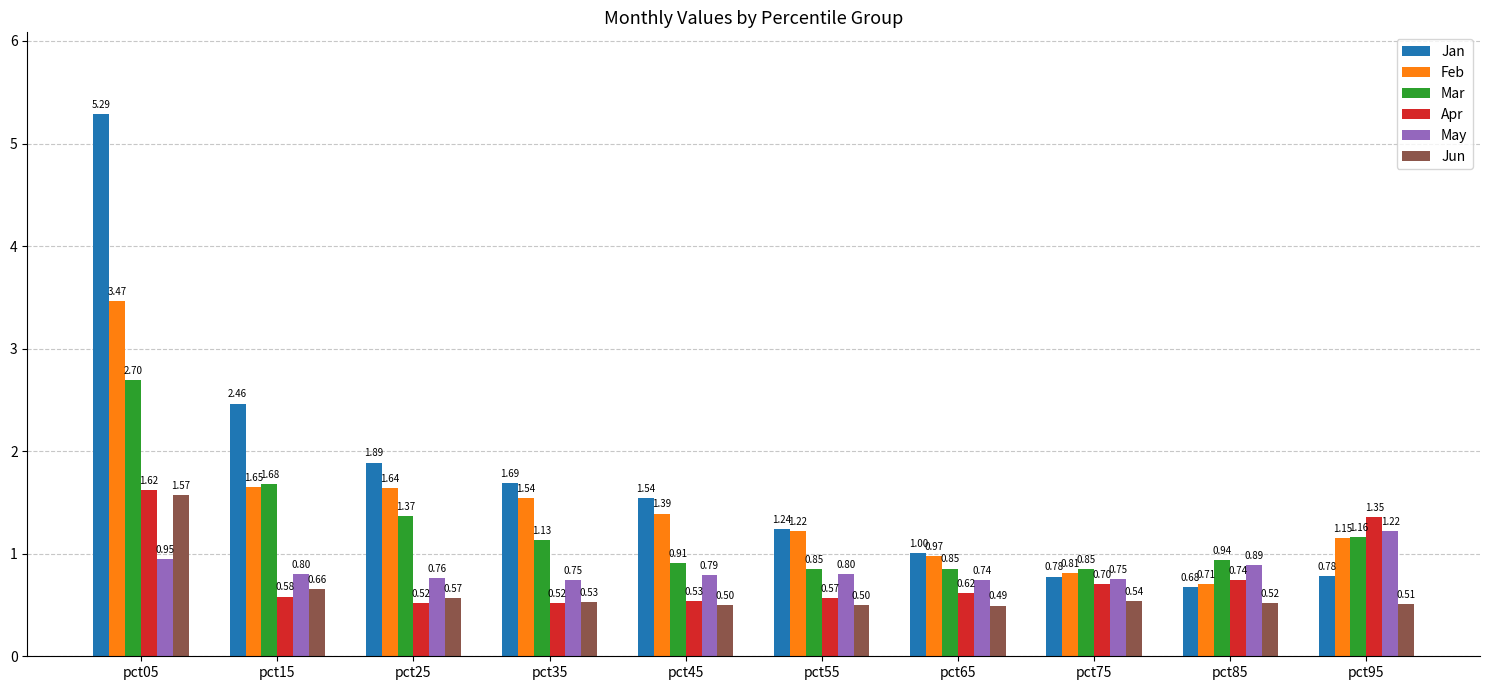

Which series has the widest spread of values?

Jan